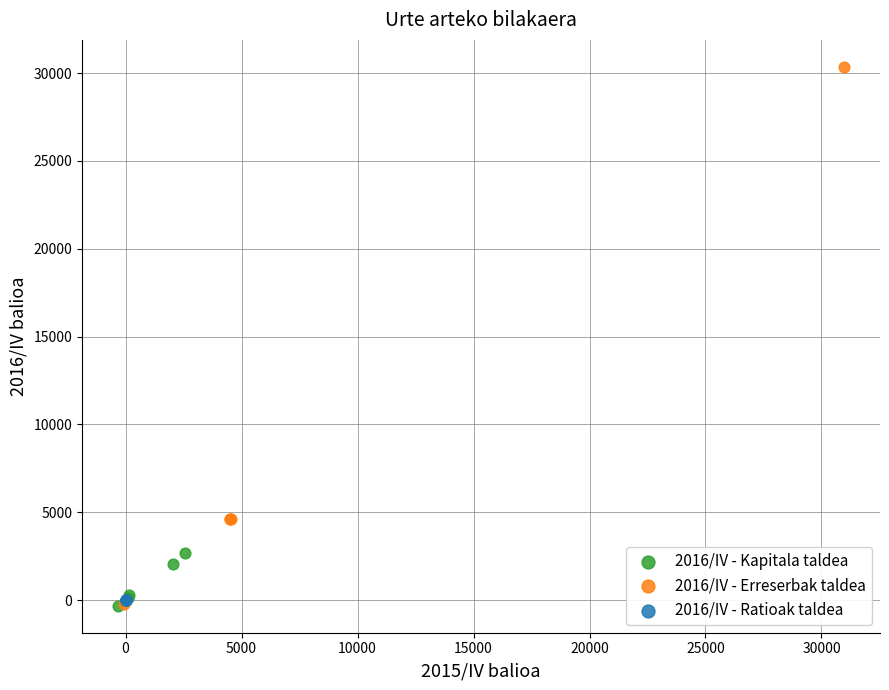

Which series has the widest spread of Y values?

2016/IV - Erreserbak taldea